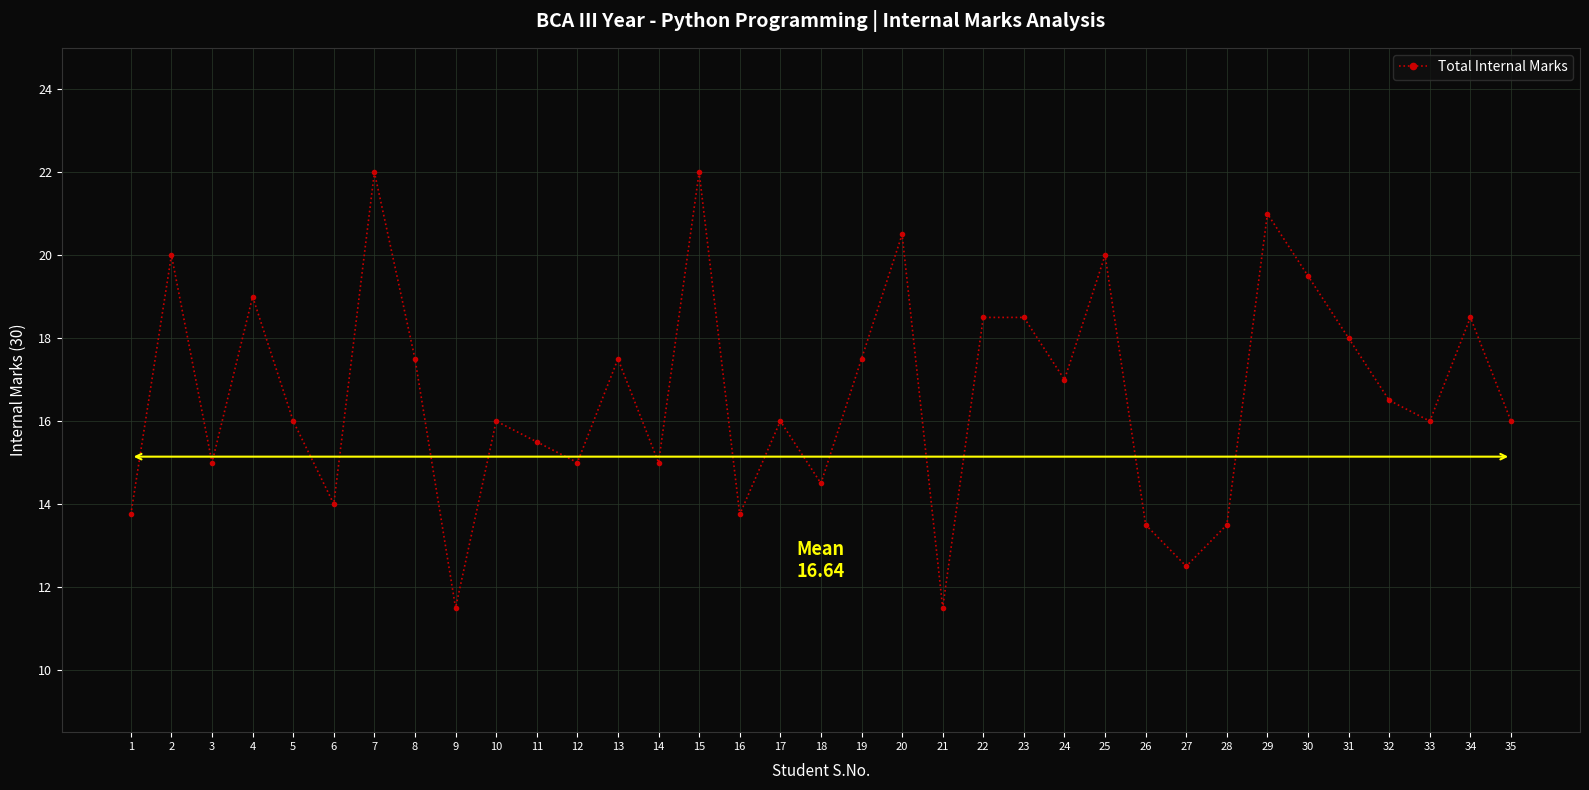

What is the greatest value displayed?

22.0